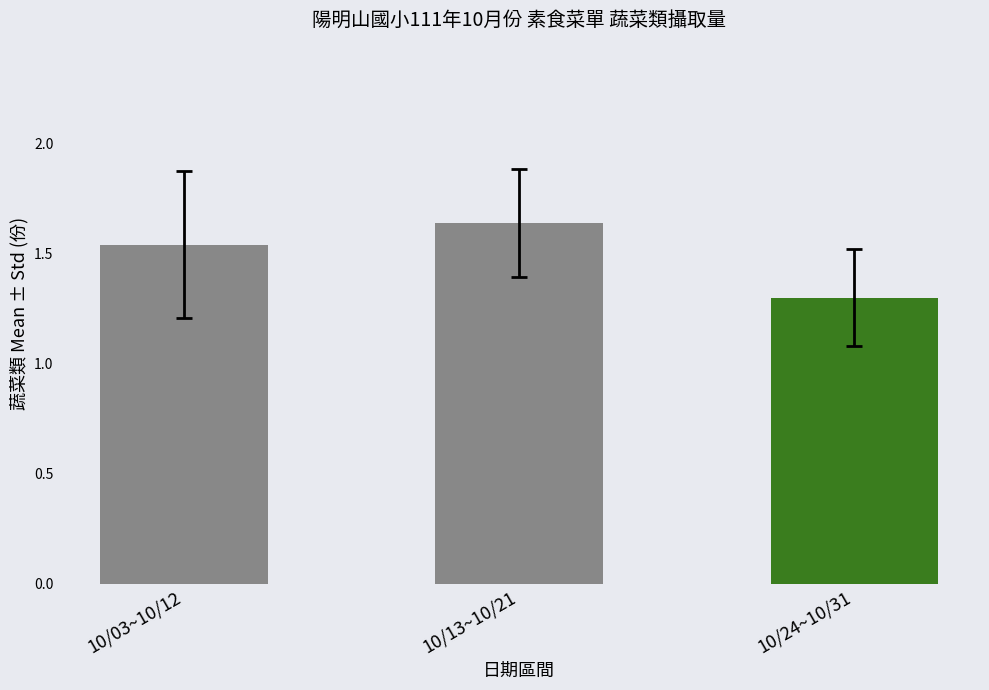

Which has a higher value, 10/13~10/21 or 10/03~10/12?

10/13~10/21